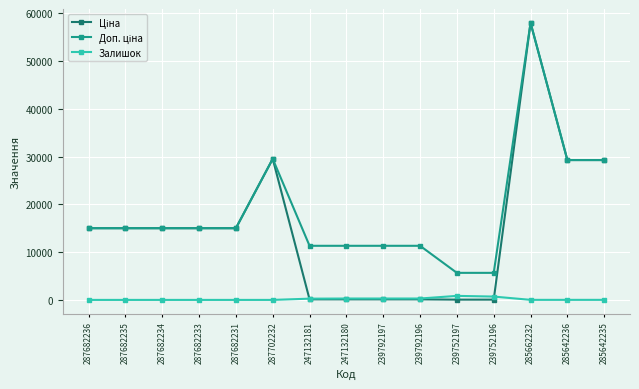

What position from the right is 285642236?

2